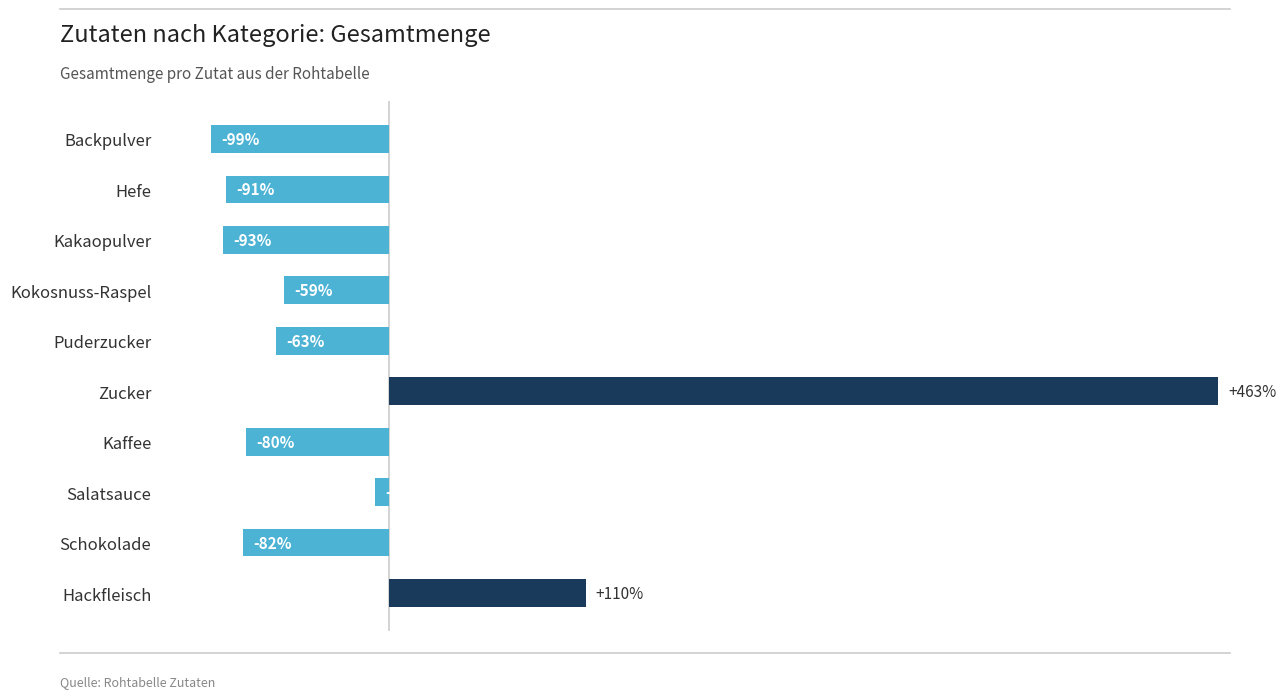

Which category has the lowest value across all series?

Backpulver